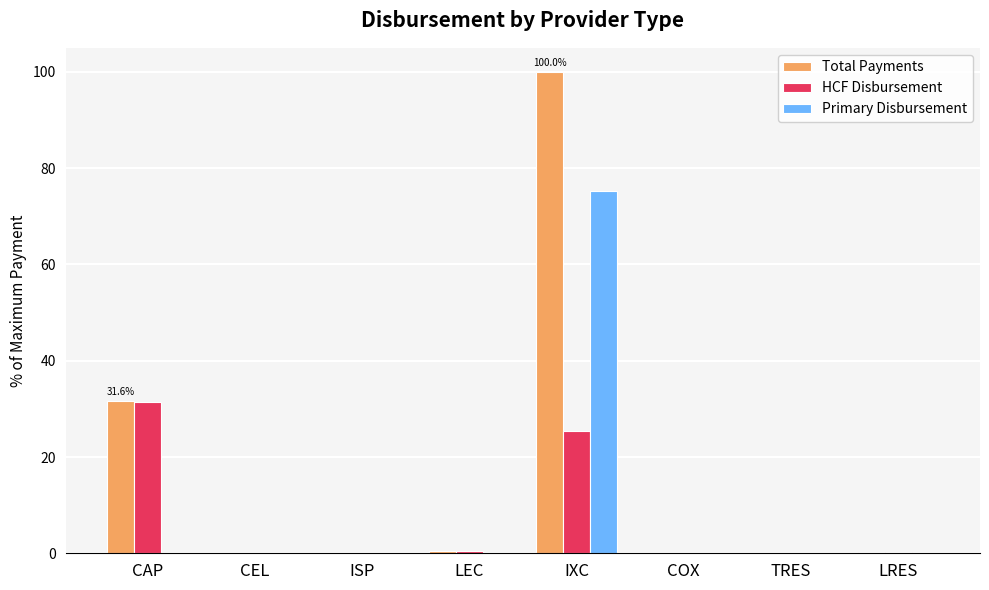

Which series changed the most between IXC and LRES?

Total Payments